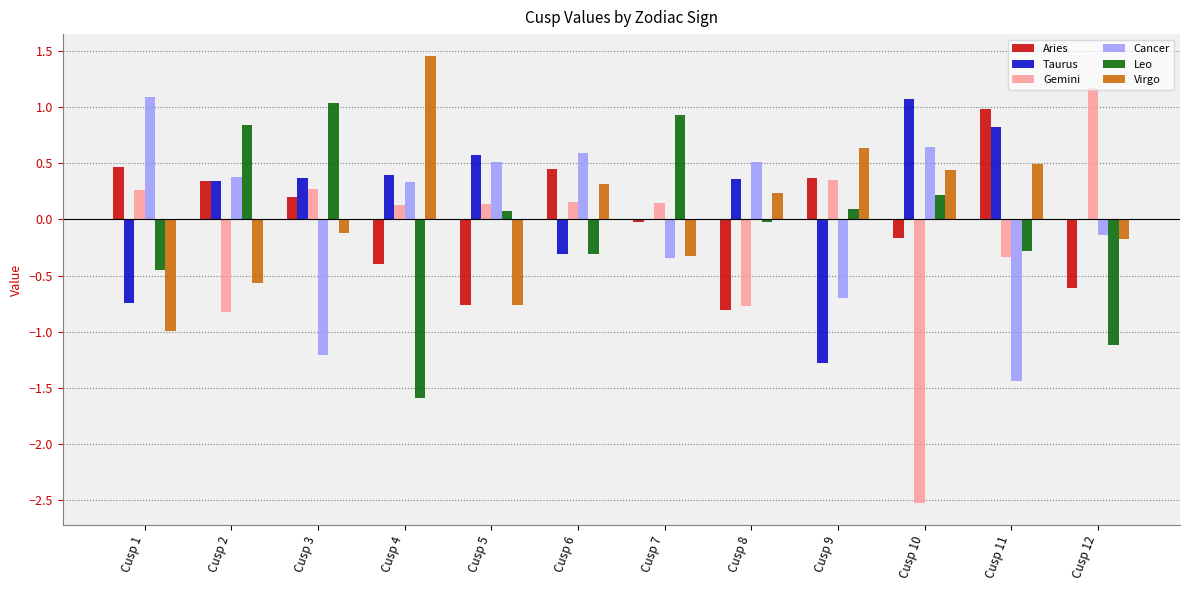

How many values in the Gemini series exceed 0?

8